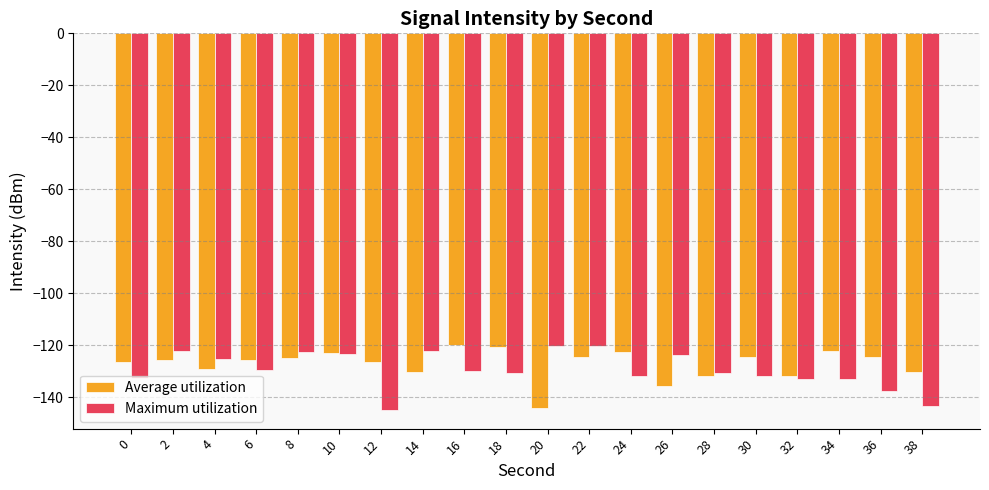

What is the difference between the highest and lowest values at 34?

10.8